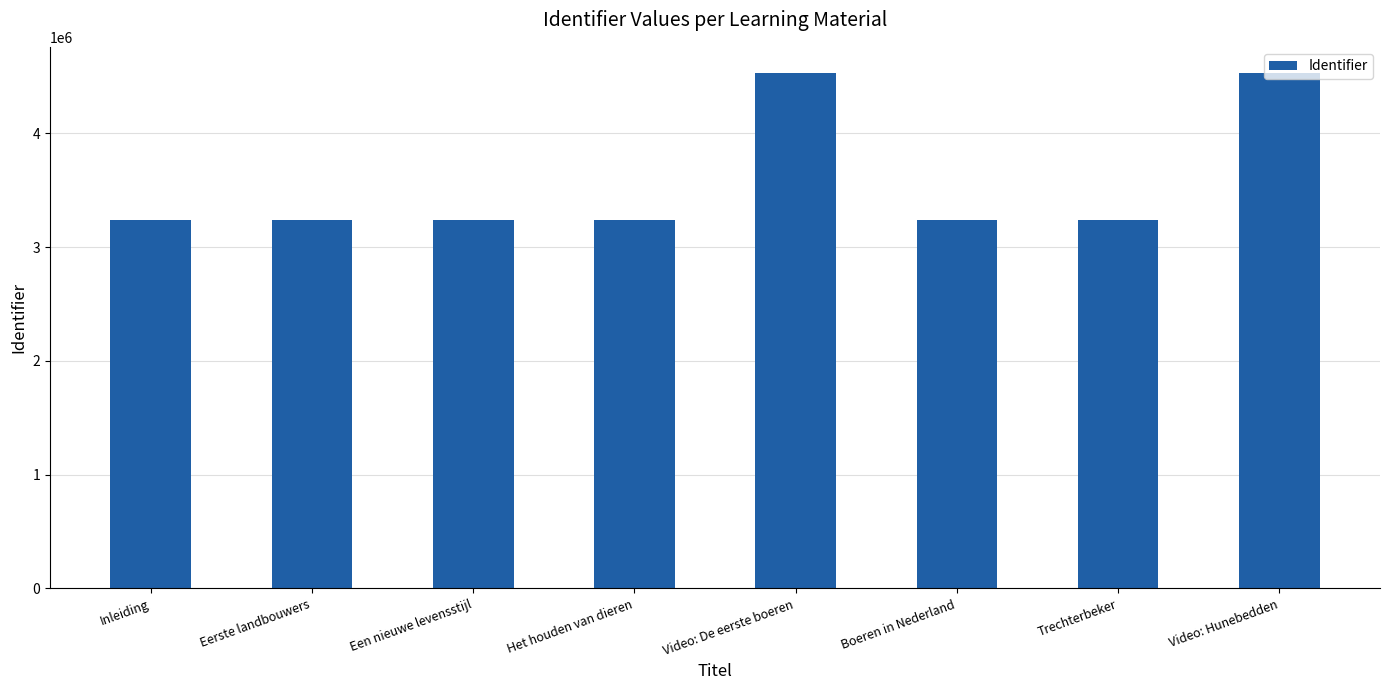

The chart shows a value of 1121086 at Eerste landbouwers. True or false?

False